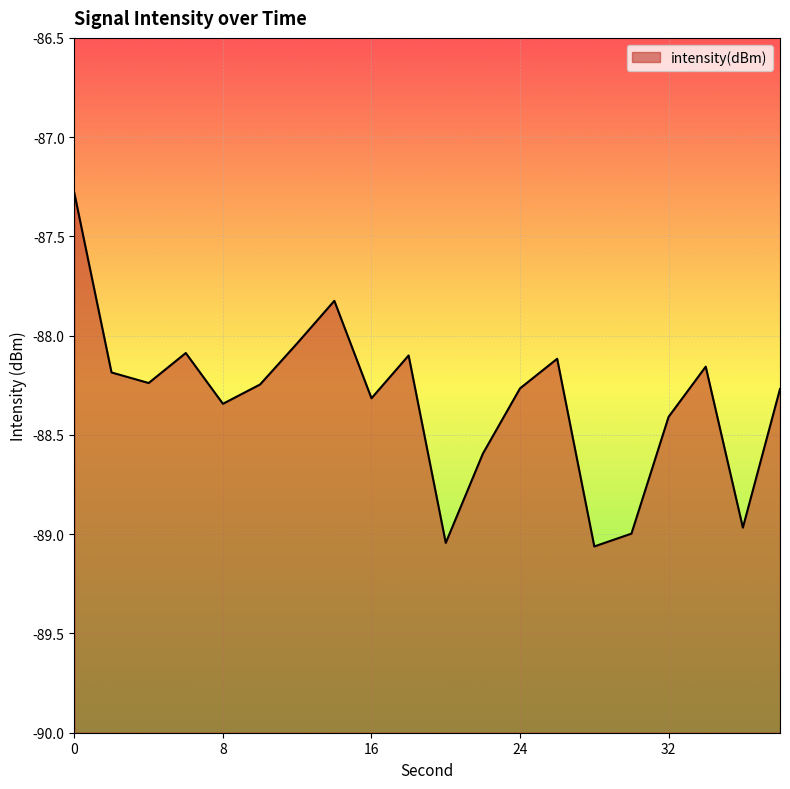

Reading right to left, transcribe all the data shown in this chart.

-88.3	-89.0	-88.2	-88.4	-89.0	-89.1	-88.1	-88.3	-88.6	-89.0	-88.1	-88.3	-87.8	-88.0	-88.2	-88.3	-88.1	-88.2	-88.2	-87.3